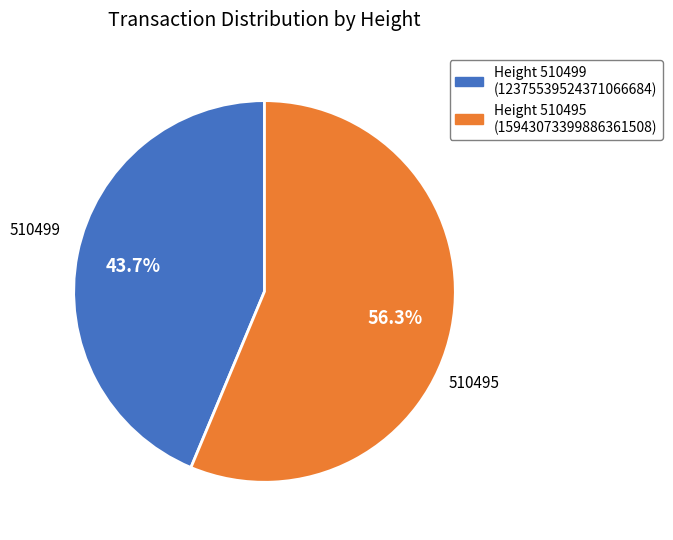

Does any single category account for the majority?

Yes